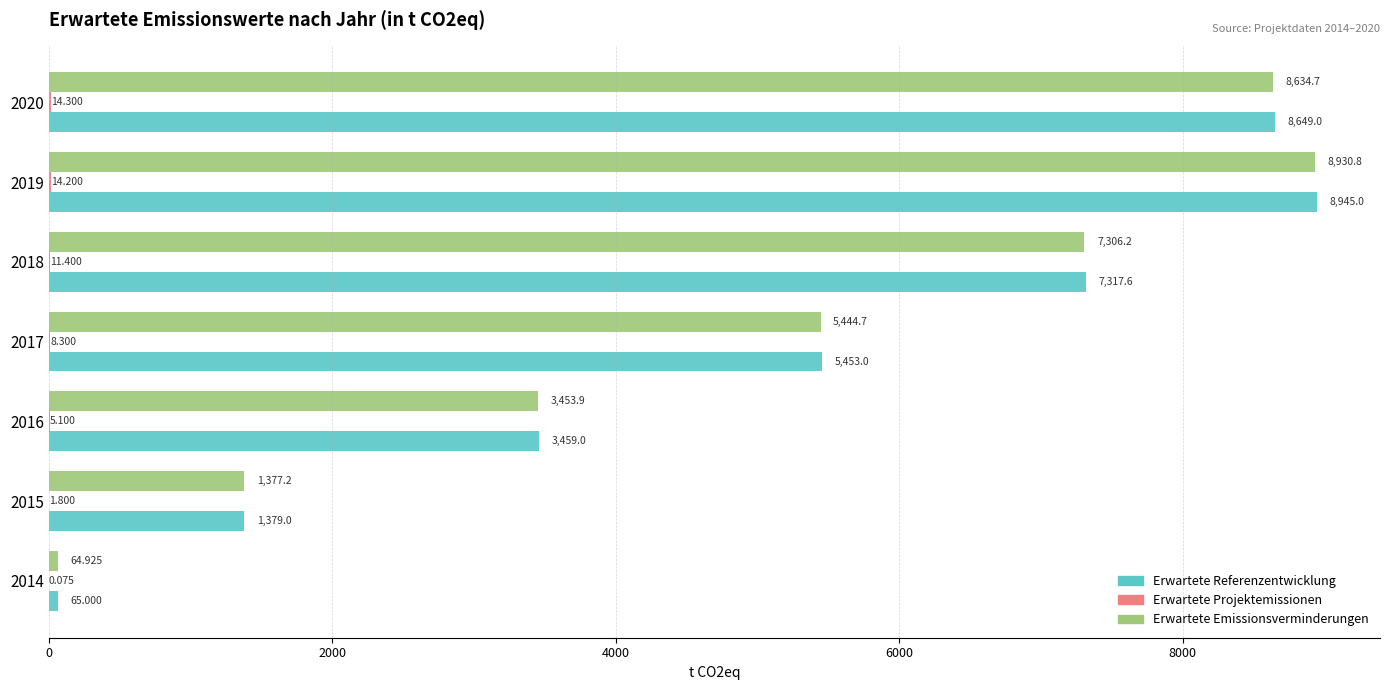

Which series has the largest total across all categories?

Erwartete Referenzentwicklung